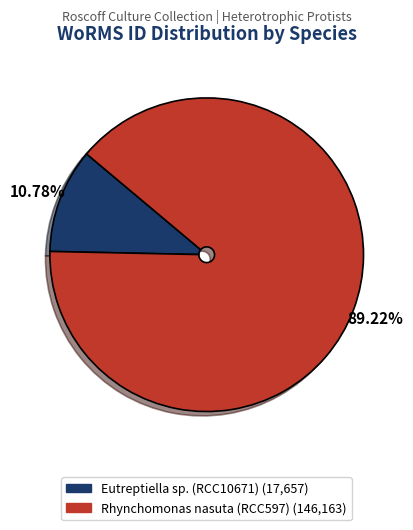

Which category has the biggest portion of the pie?

Rhynchomonas nasuta (RCC597)